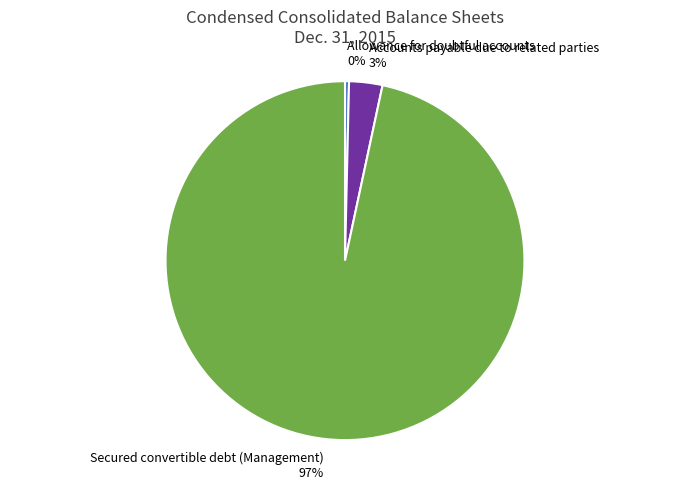

Which category accounts for the majority?

Secured convertible debt (Management)